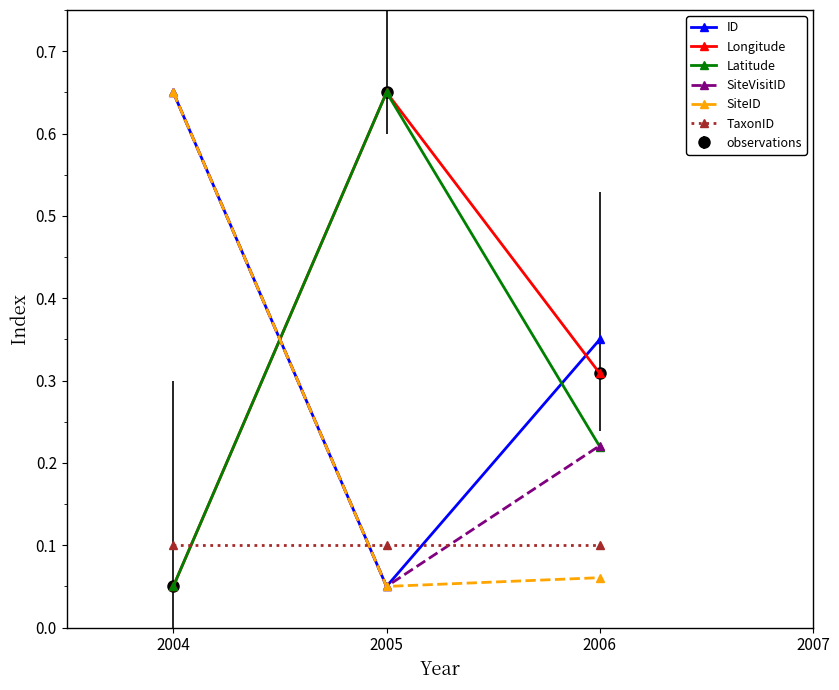

Does the chart have visible grid lines?

No